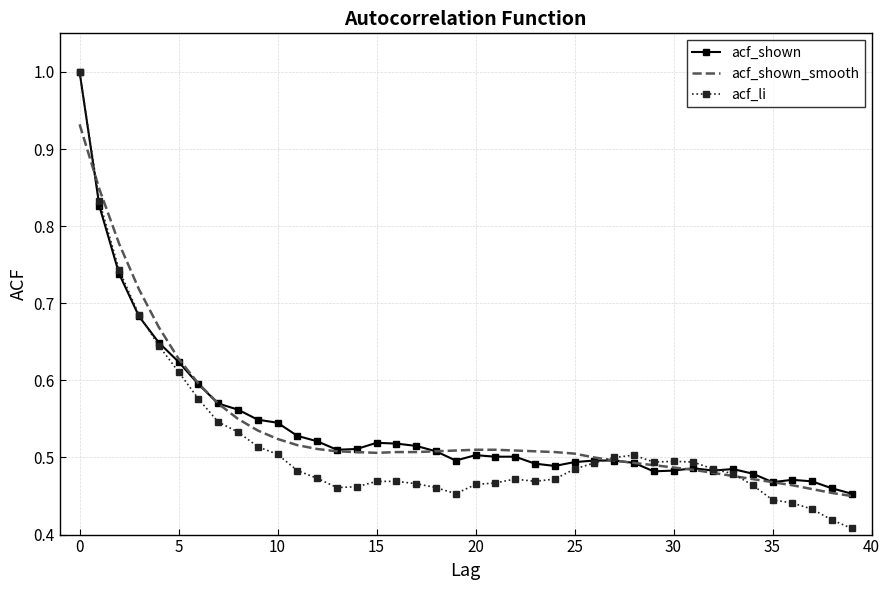

What is the maximum value for acf_li?

1.0